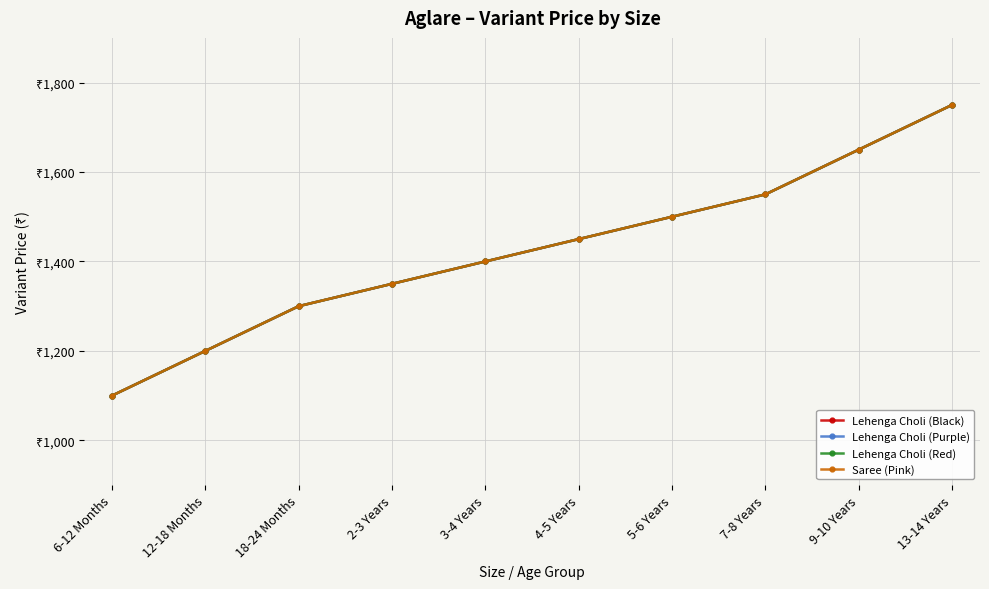

True or false: Lehenga Choli (Red) and Lehenga Choli (Purple) intersect in this chart.

False